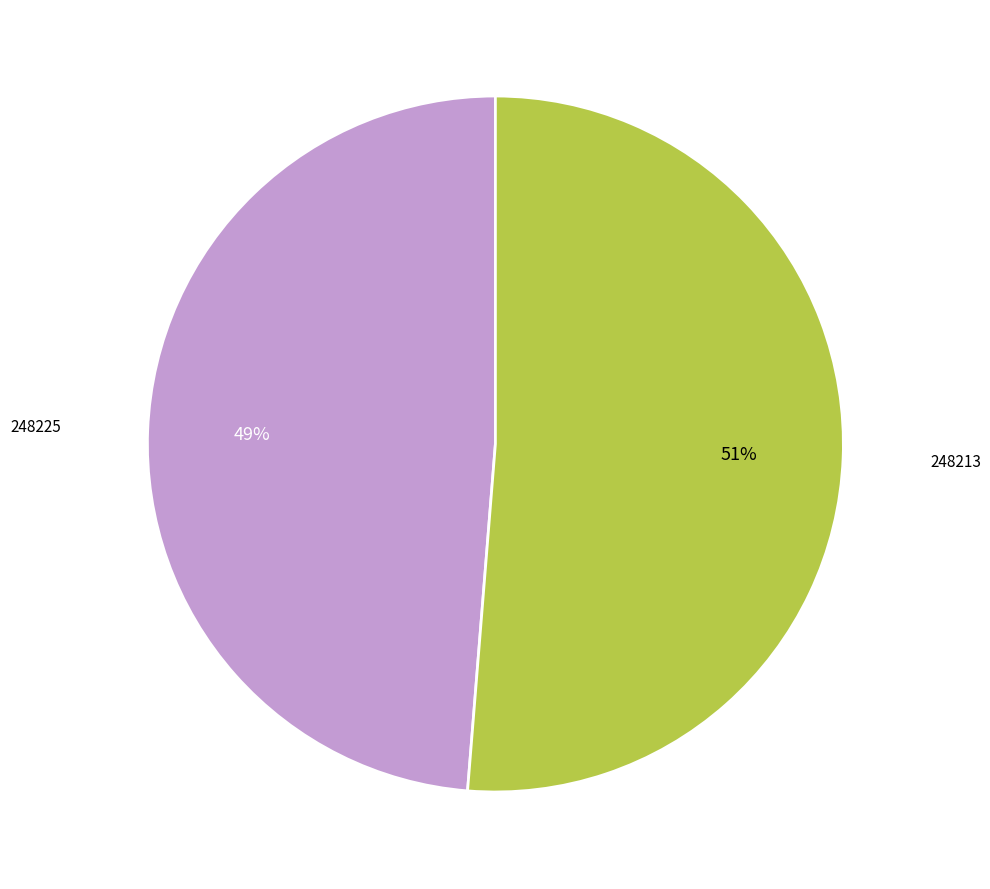

Does any single category account for the majority?

Yes